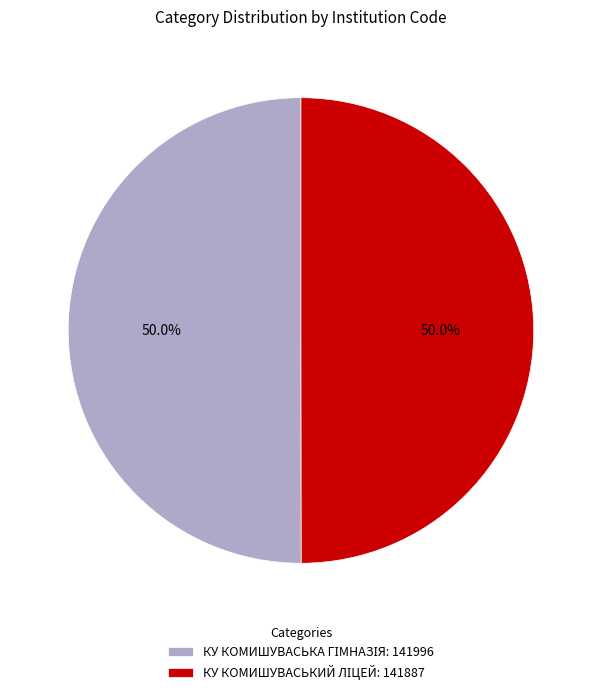

Rank the categories by value from highest to lowest.

КУ КОМИШУВАСЬКА ГІМНАЗІЯ, КУ КОМИШУВАСЬКИЙ ЛІЦЕЙ